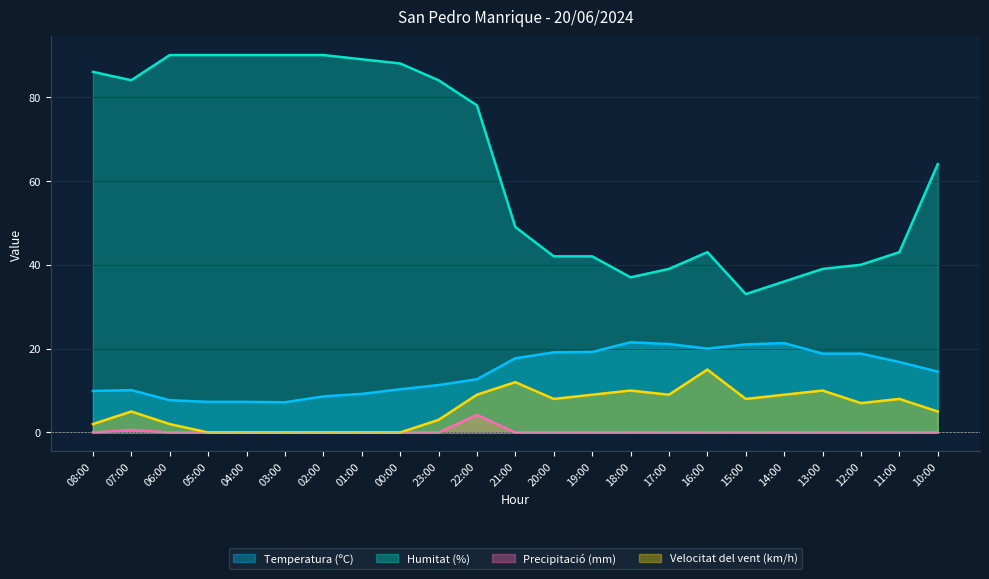

Which series has the widest spread of values?

Humitat (%)